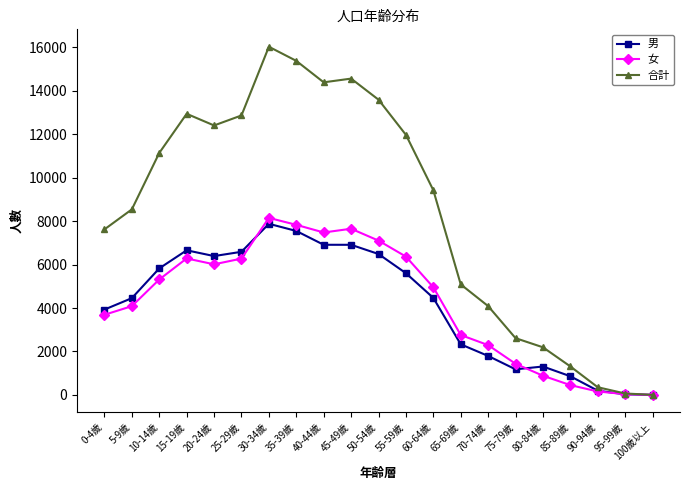

True or false: 男 and 女 intersect in this chart.

True